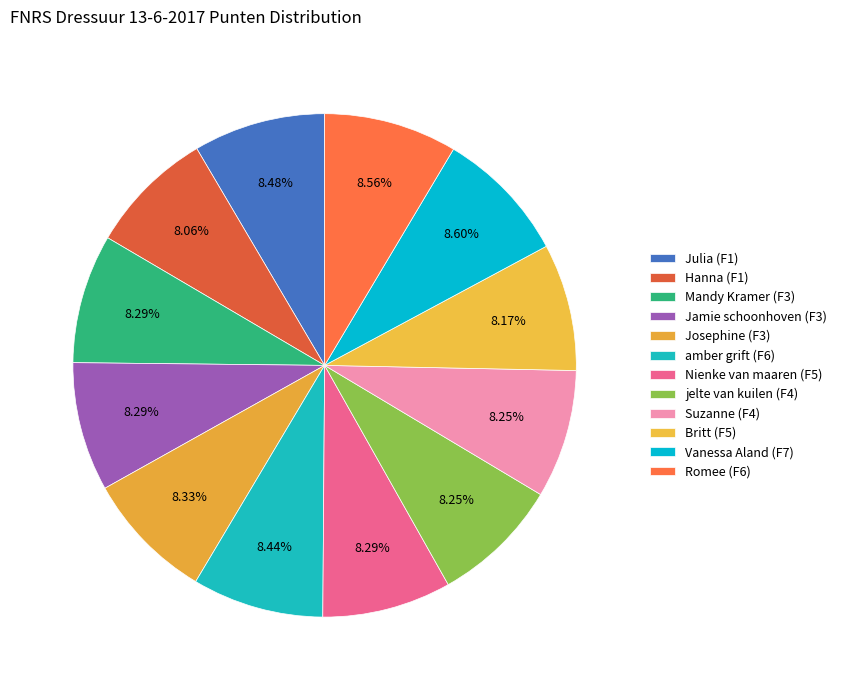

Count the number of slices in the pie.

12